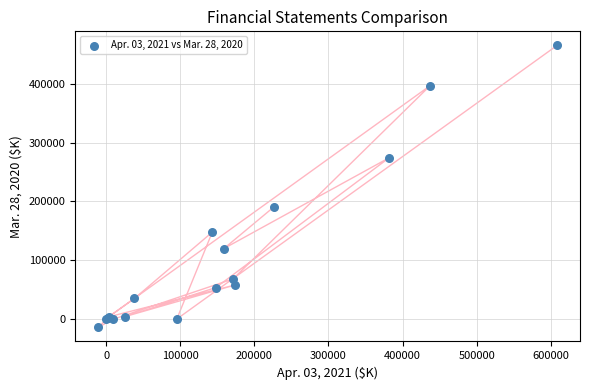

What Y value in the scatter plot is closest to 225430?

190756